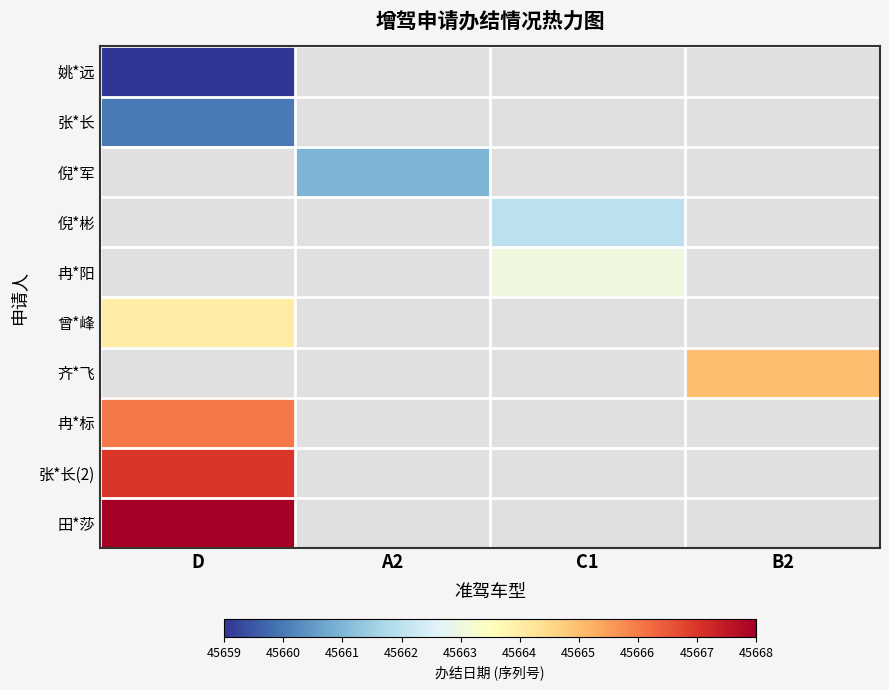

Is the value of 倪*军 at D greater than the value of 田*莎 at D?

No